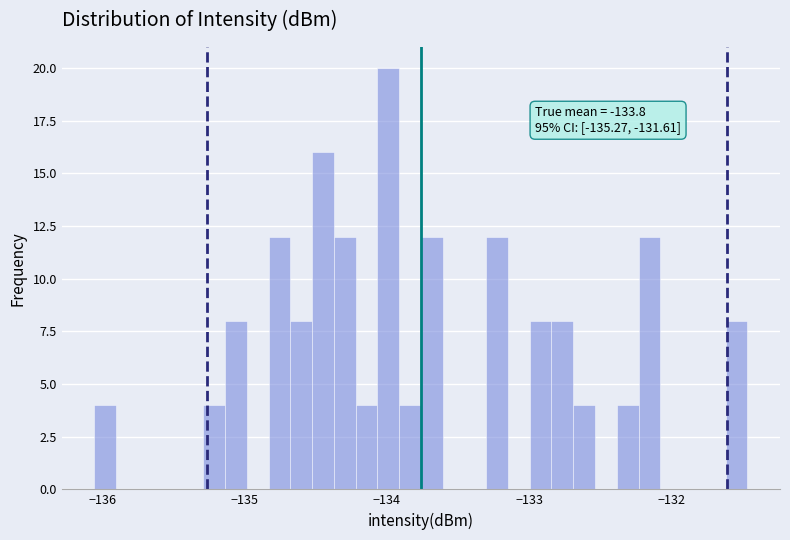

Around what value on the x-axis is the tallest bar? Give the approximate position of its centre, as read against the axis.

-134.0